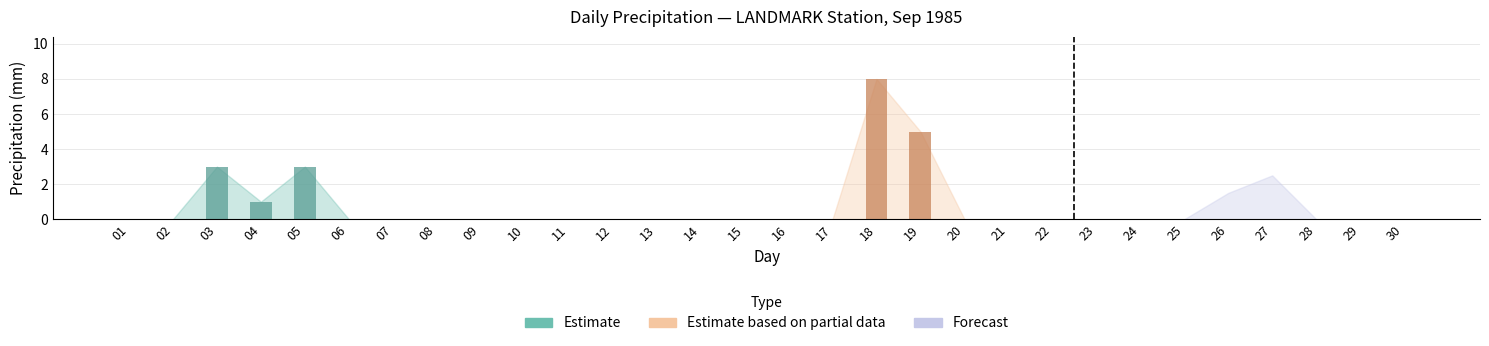

The value of Total Rain (mm) at 16 is 0.0. True or false?

True